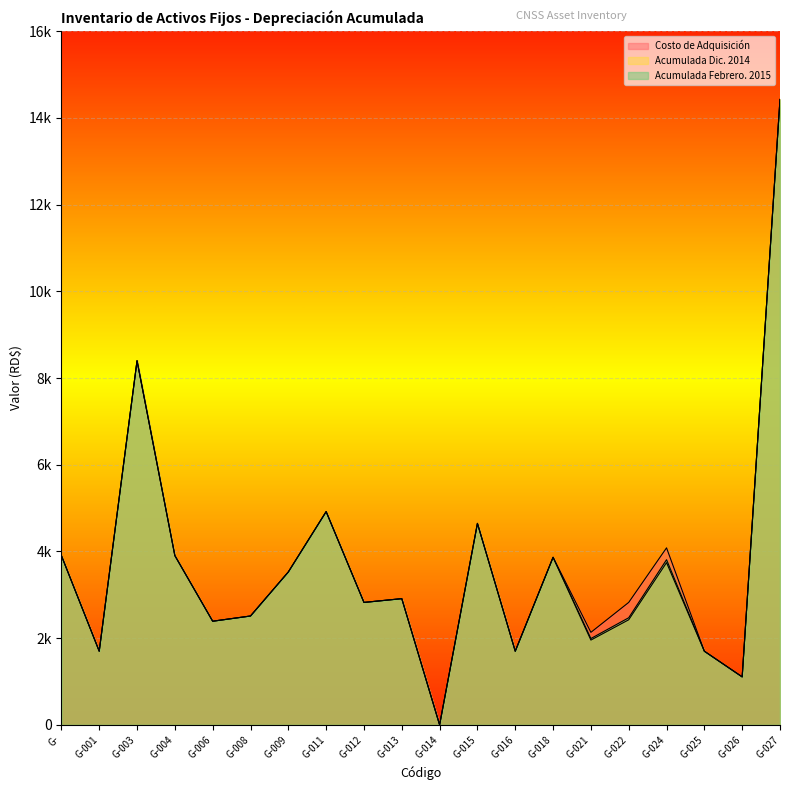

True or false: Costo de Adquisición has more than 1 interior local peaks.

True